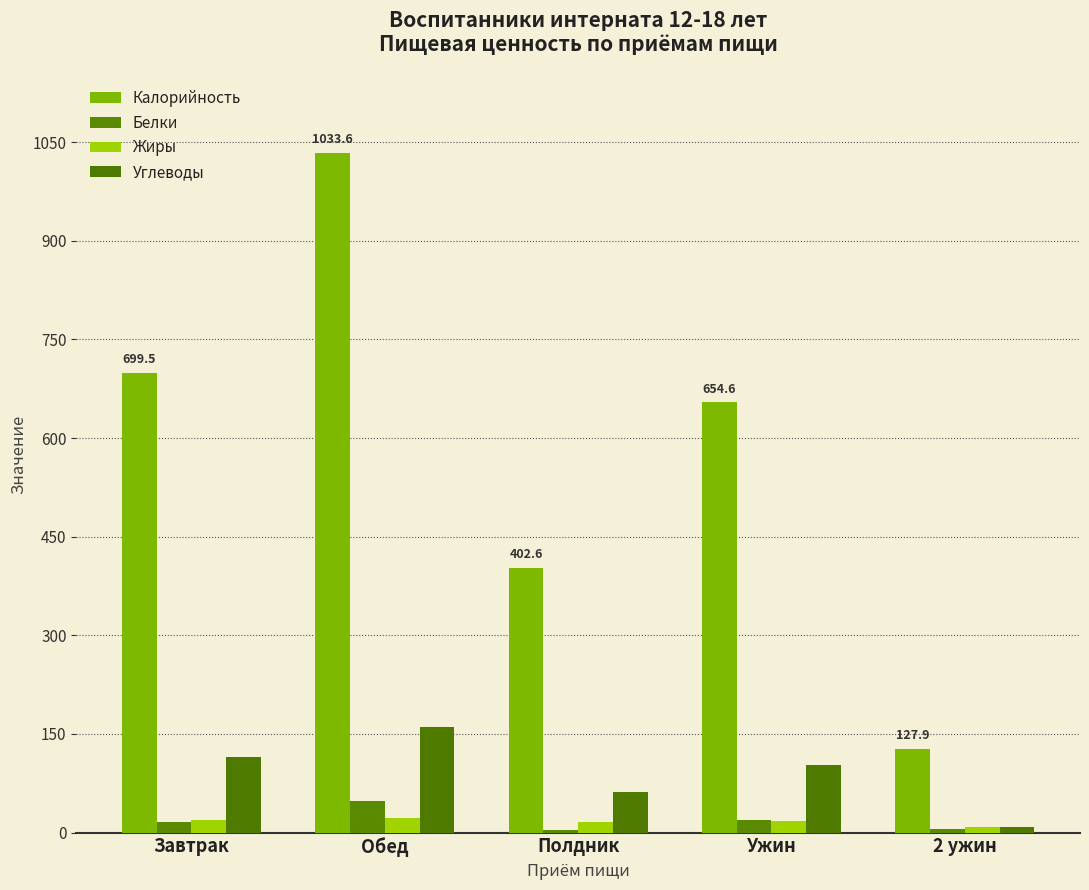

At which label does Жиры first exceed 18?

Завтрак